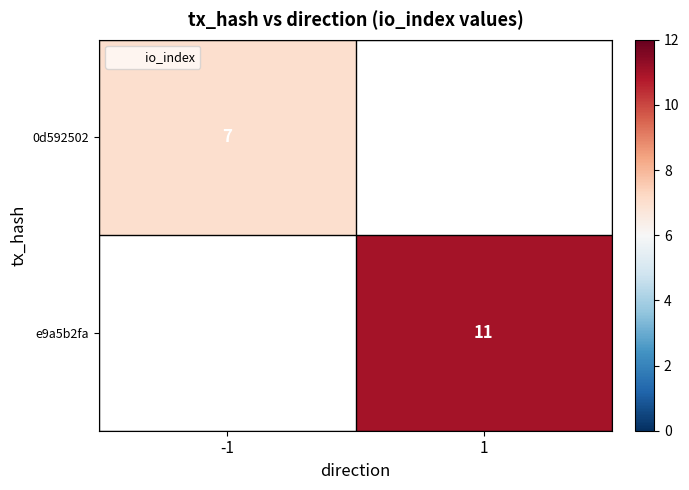

Which series has the largest range (max minus min)?

0d592502